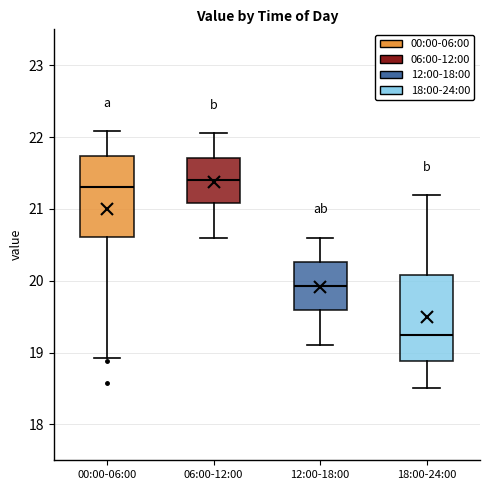

Which box's median line is the lowest?

18:00-24:00